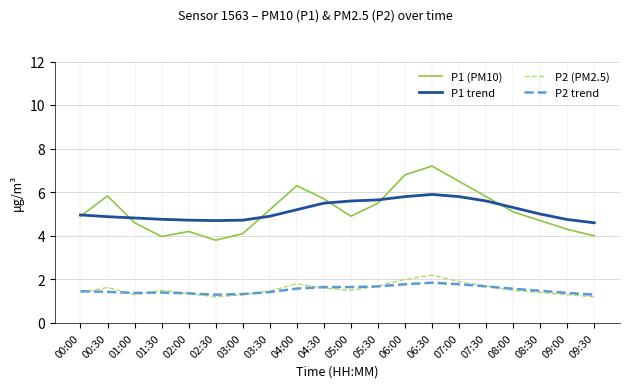

True or false: P2 trend and P1 (PM10) cross at least once.

False